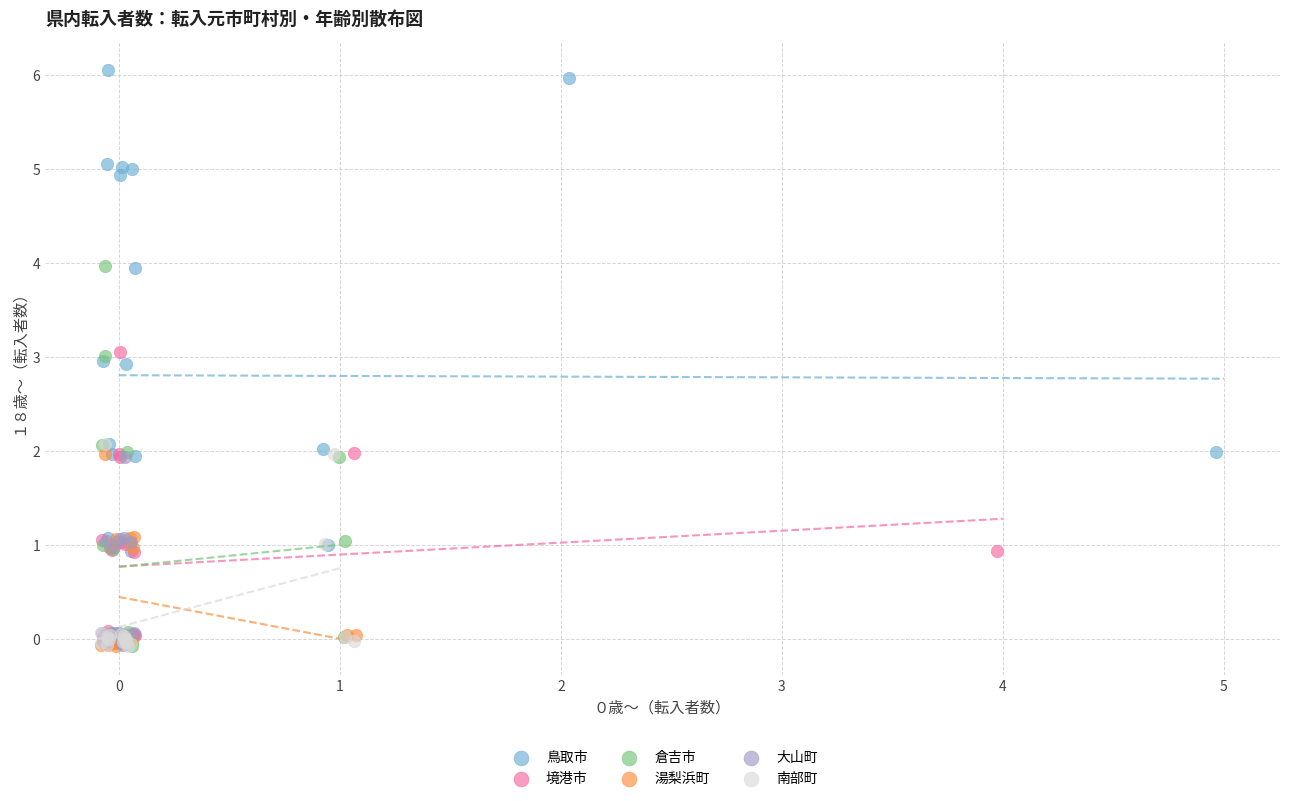

Which series has the widest spread of Y values?

鳥取市